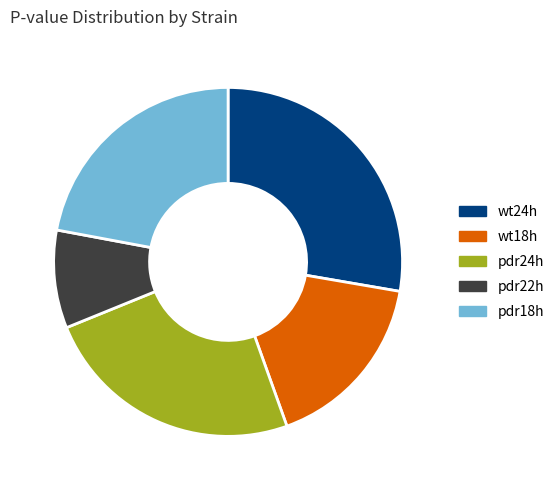

True or false: pdr22h accounts for 4% of the total.

False